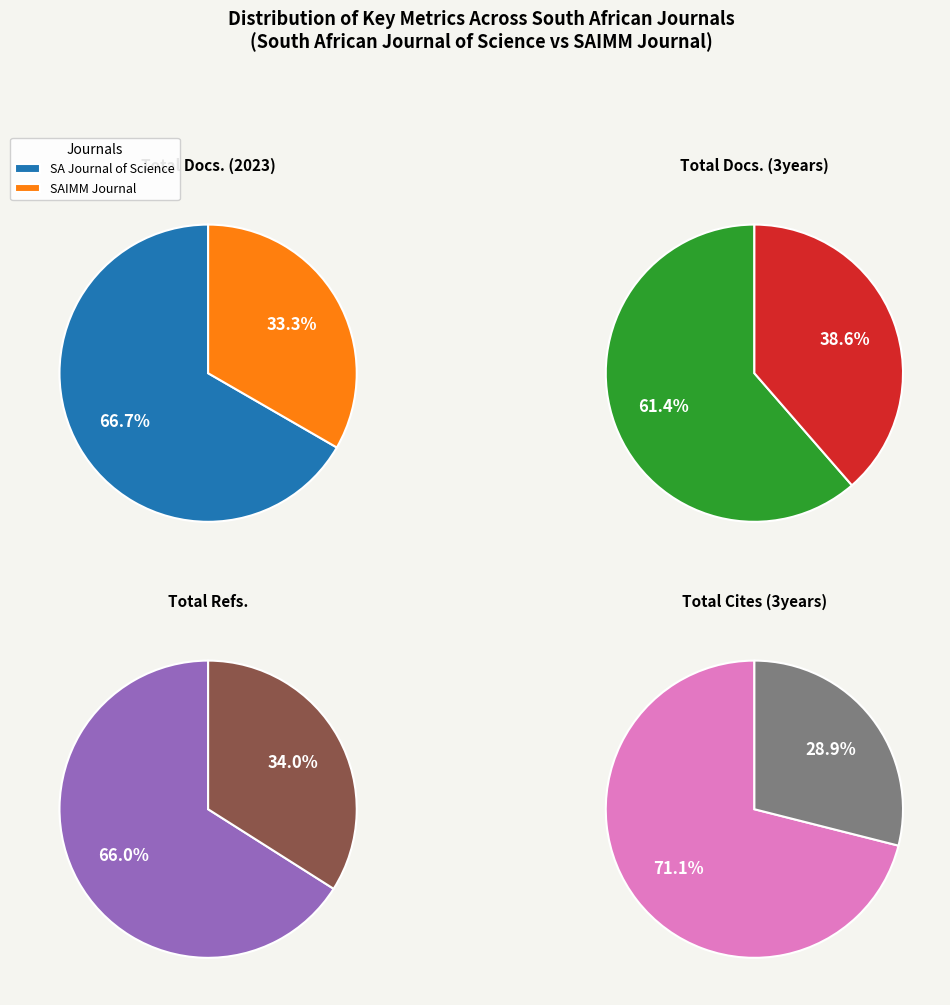

To the nearest percent, what percentage of the pie is Journal of the Southern African Institute of Mining and Metallurgy?

39%